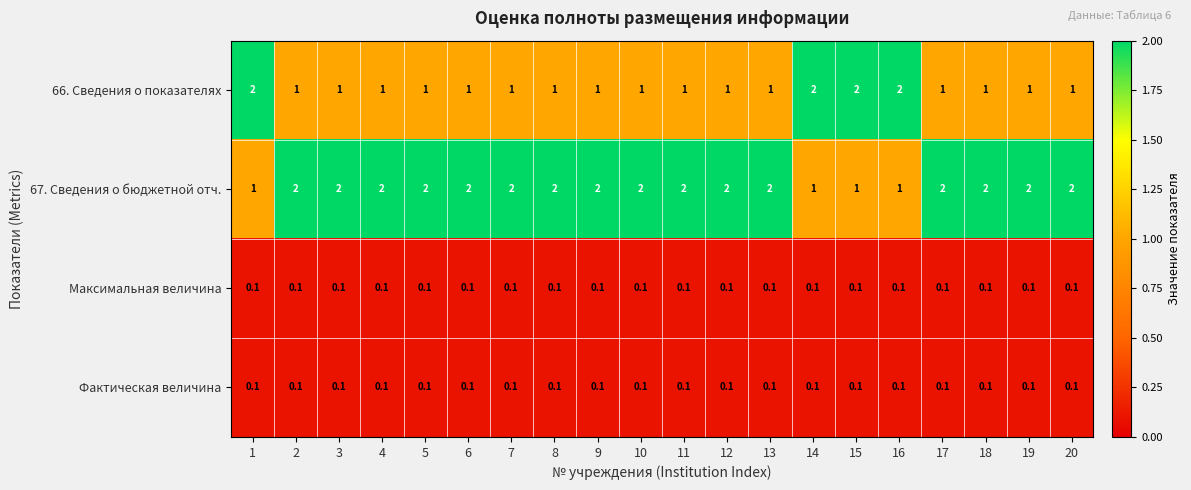

What is the greatest value displayed?

2.0